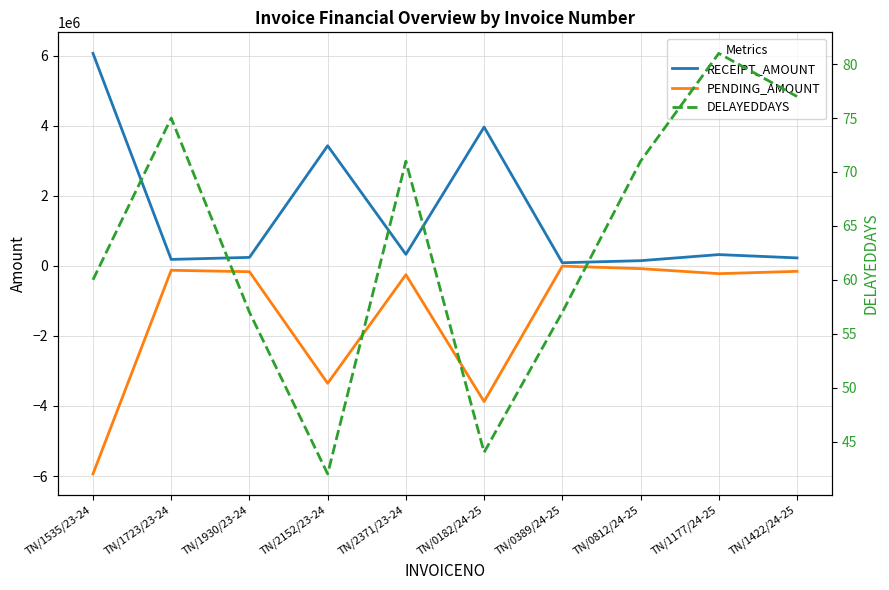

Count the number of data series in this chart.

3